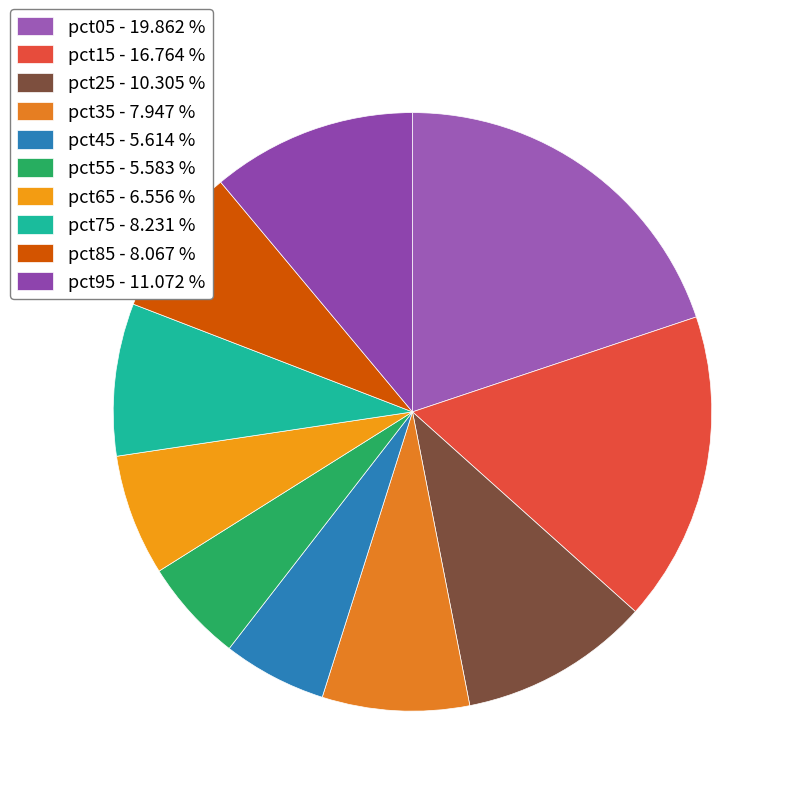

The pct95 slice represents 1% of the pie. True or false?

False